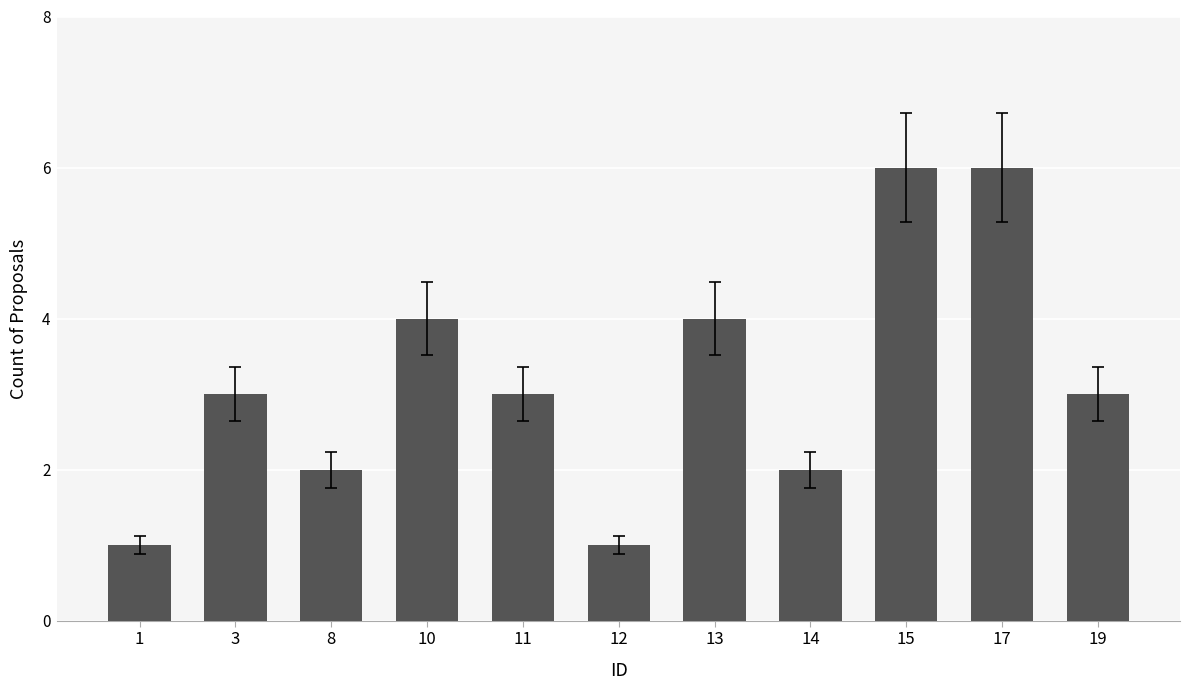

Count the number of categories in the chart.

11